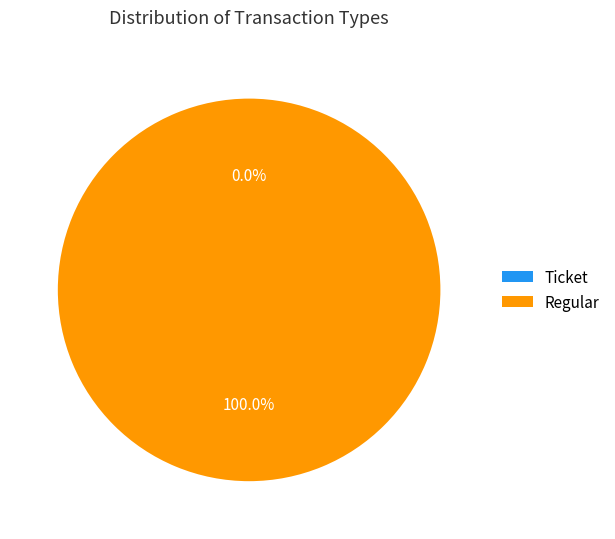

Which category has the smallest portion of the pie?

Ticket